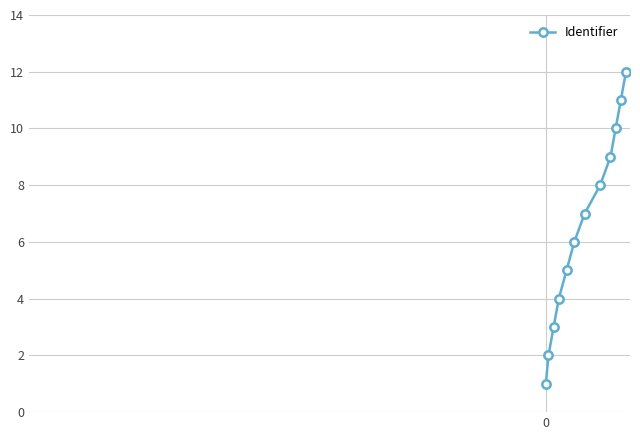

True or false: there are more than 2 points higher than both neighbors.

False